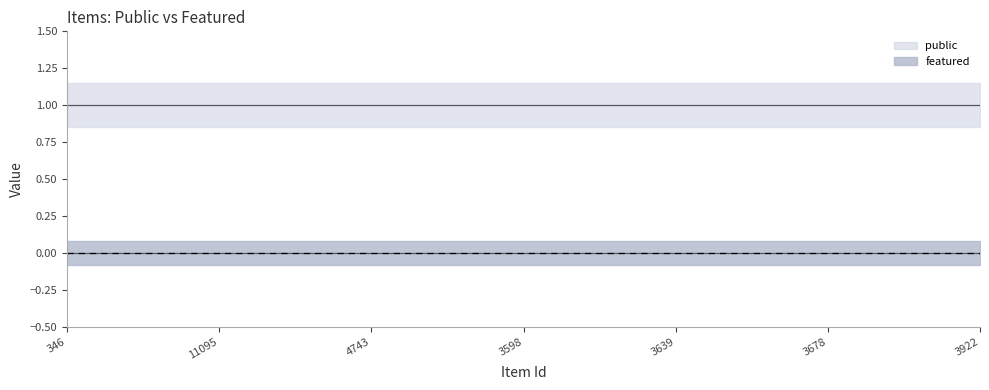

True or false: public has more than 2 interior local peaks.

False